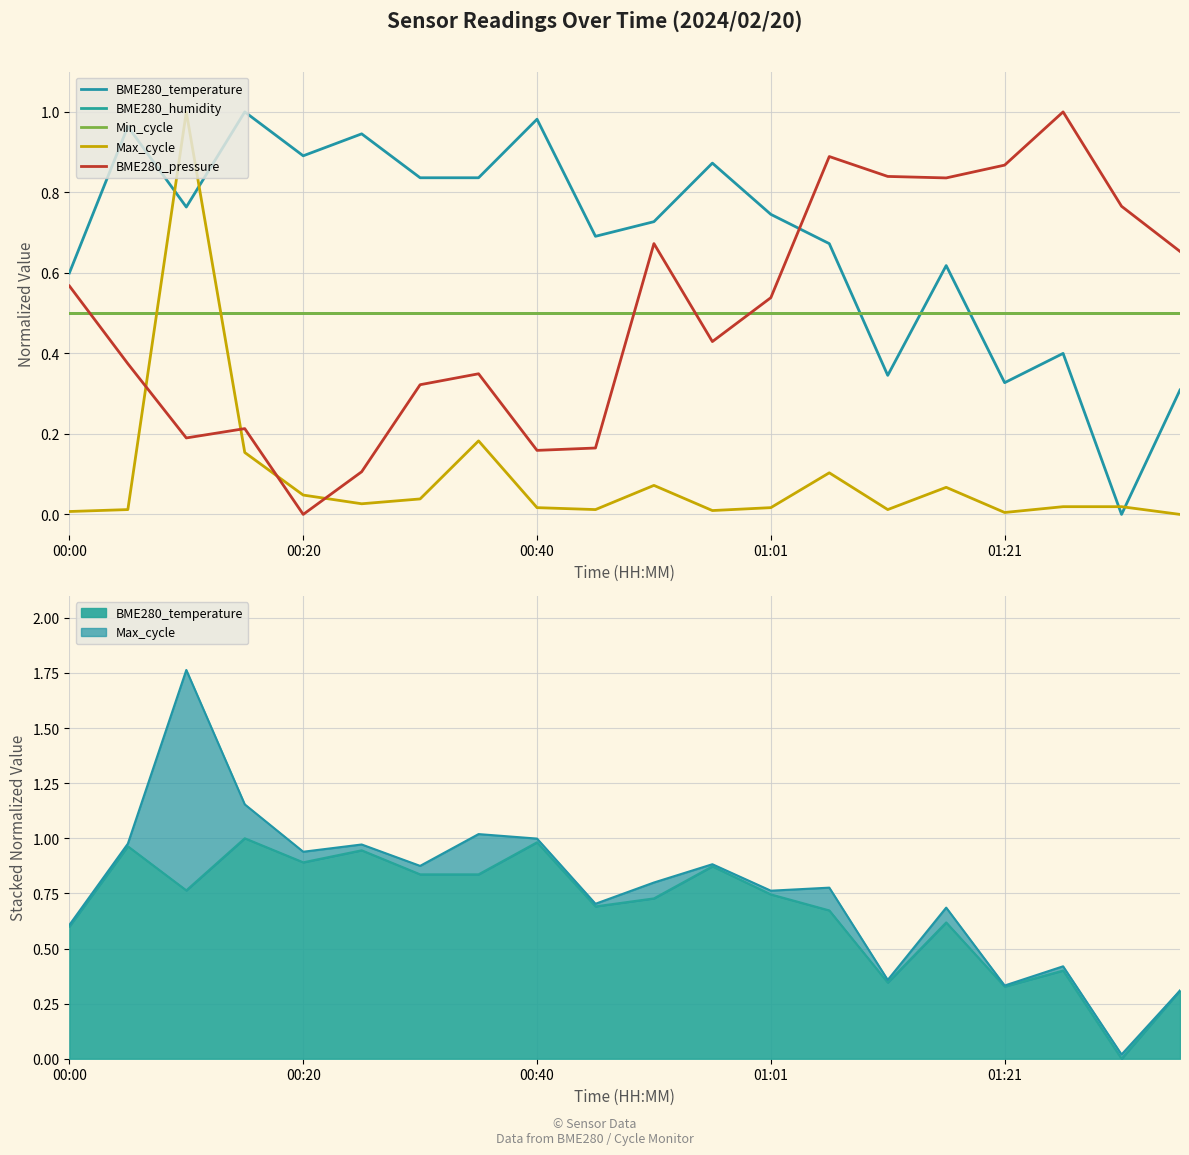

What are all the series names shown in the legend?

BME280_temperature, BME280_humidity, Min_cycle, Max_cycle, BME280_pressure